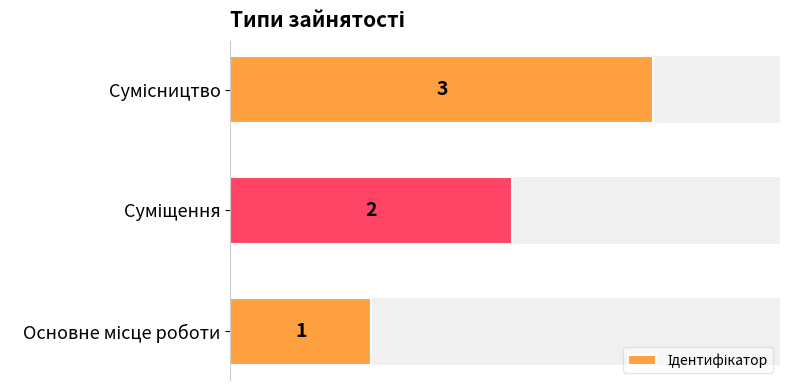

Count the values in the range 1 to 3.

3